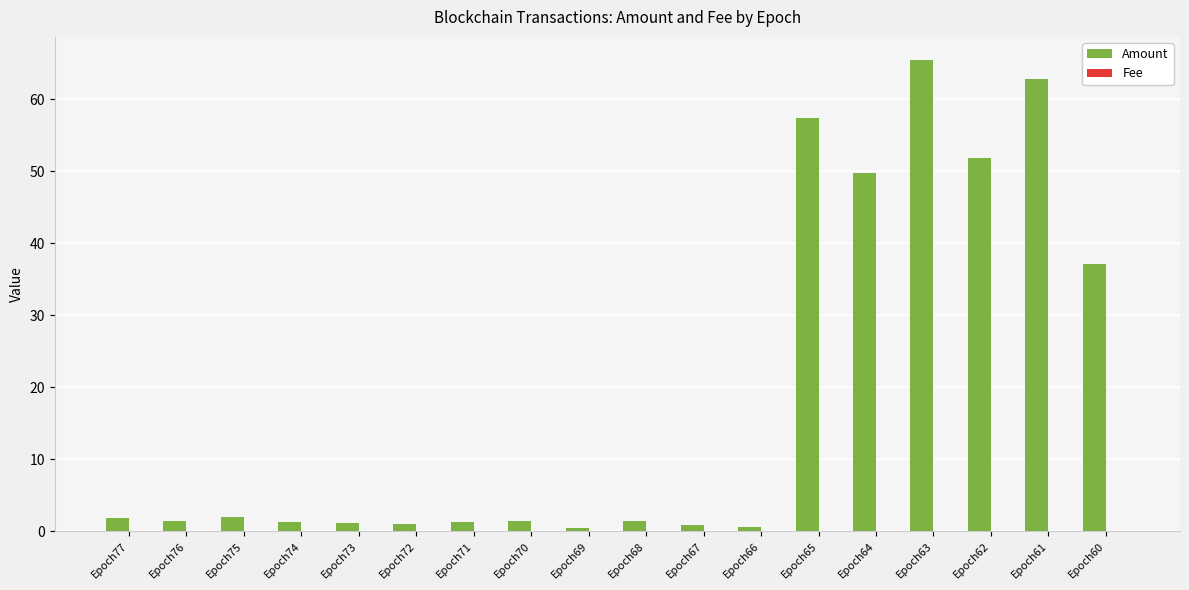

Between Epoch66 and Epoch60, which series saw the biggest shift?

Amount